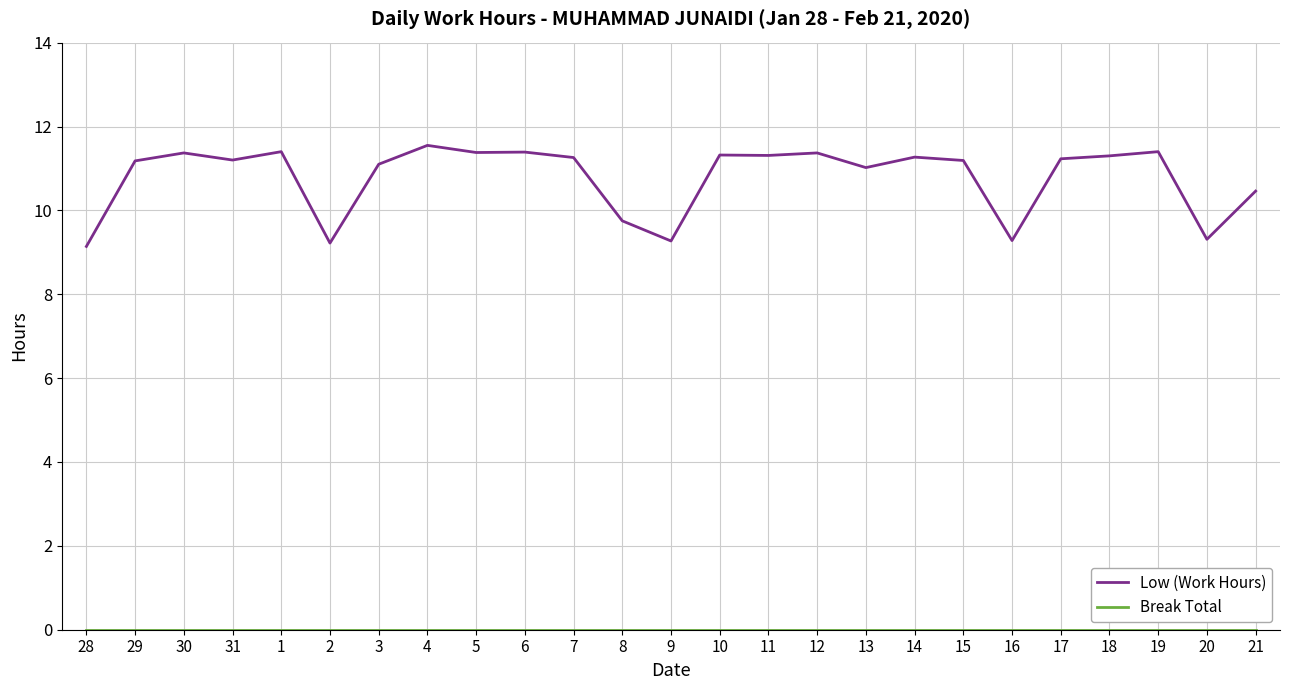

What is the spread (max minus min) of values at 7?

11.3